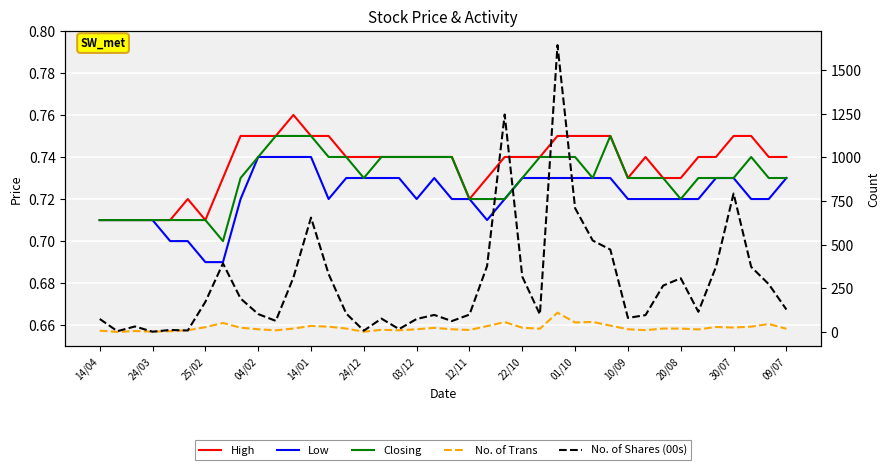

At how many categories does at least one series exceed 1396?

1